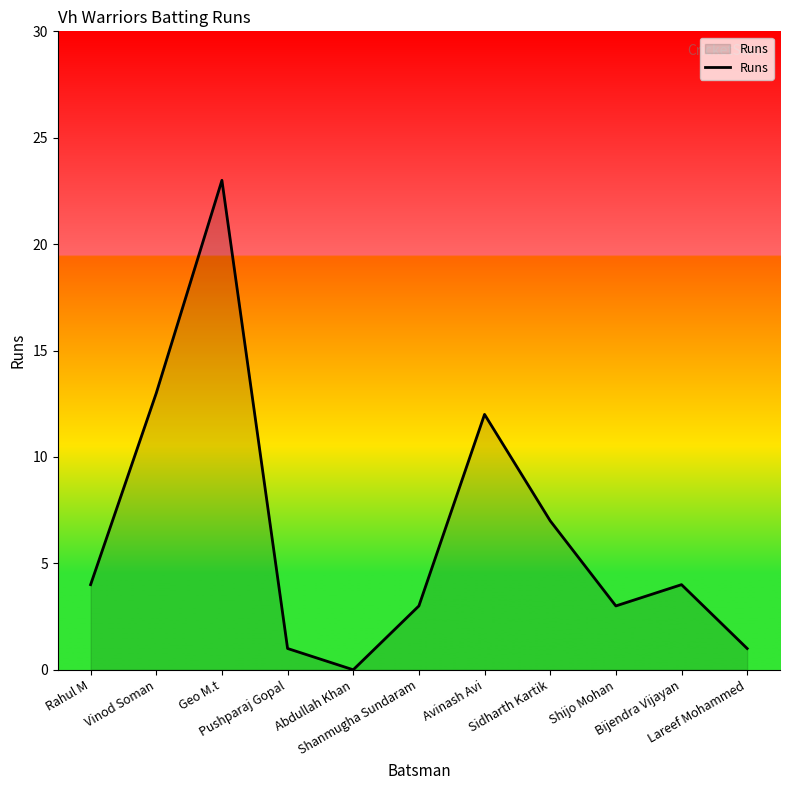

What position from the right is Bijendra Vijayan?

2